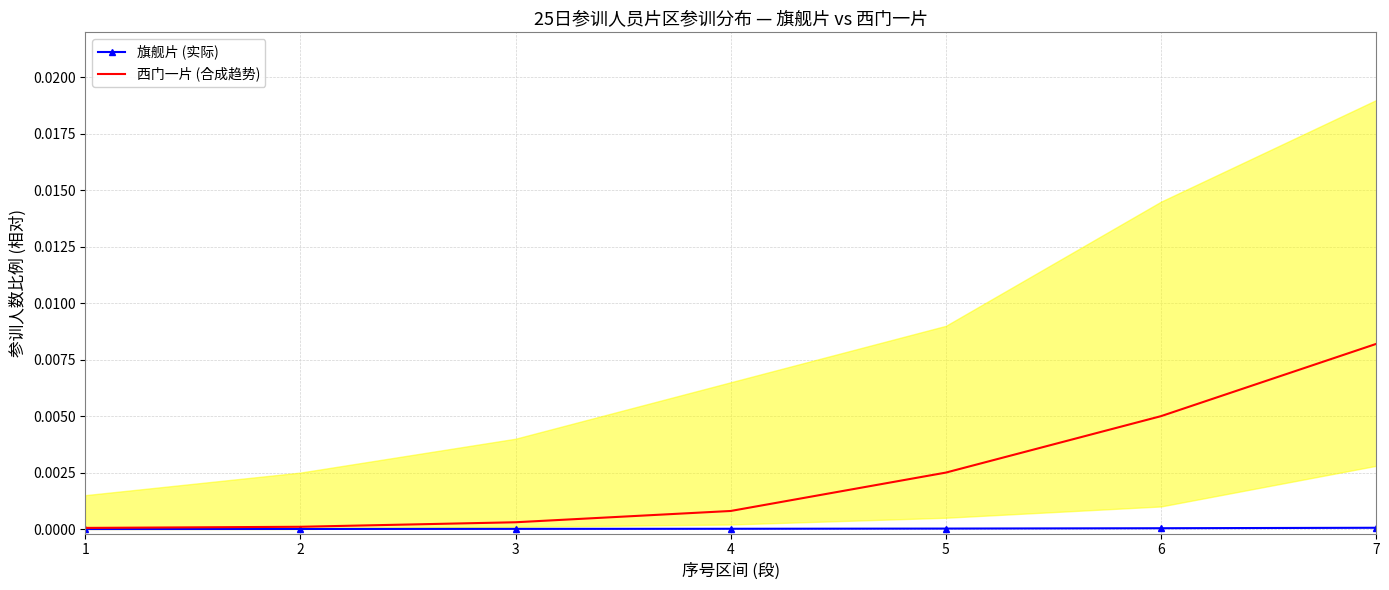

Which series has the largest range (max minus min)?

西门一片 (合成趋势)